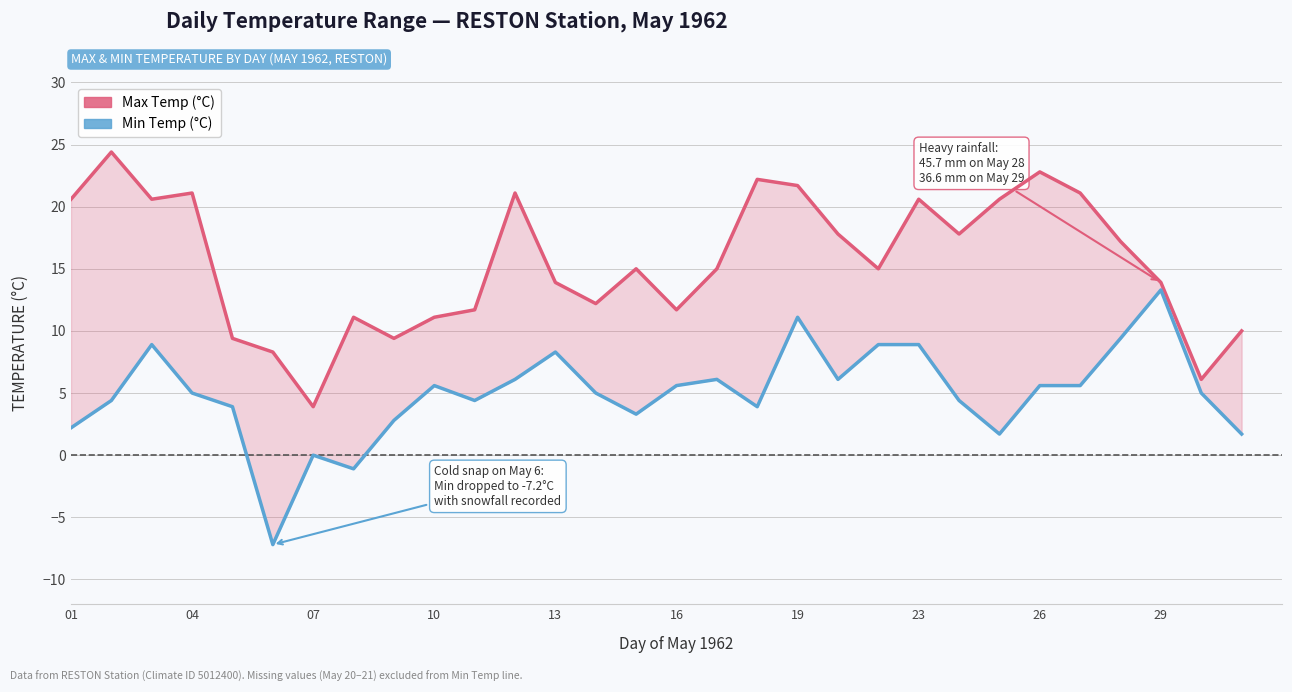

What are all the series names shown in the legend?

Max Temp (°C), Min Temp (°C)